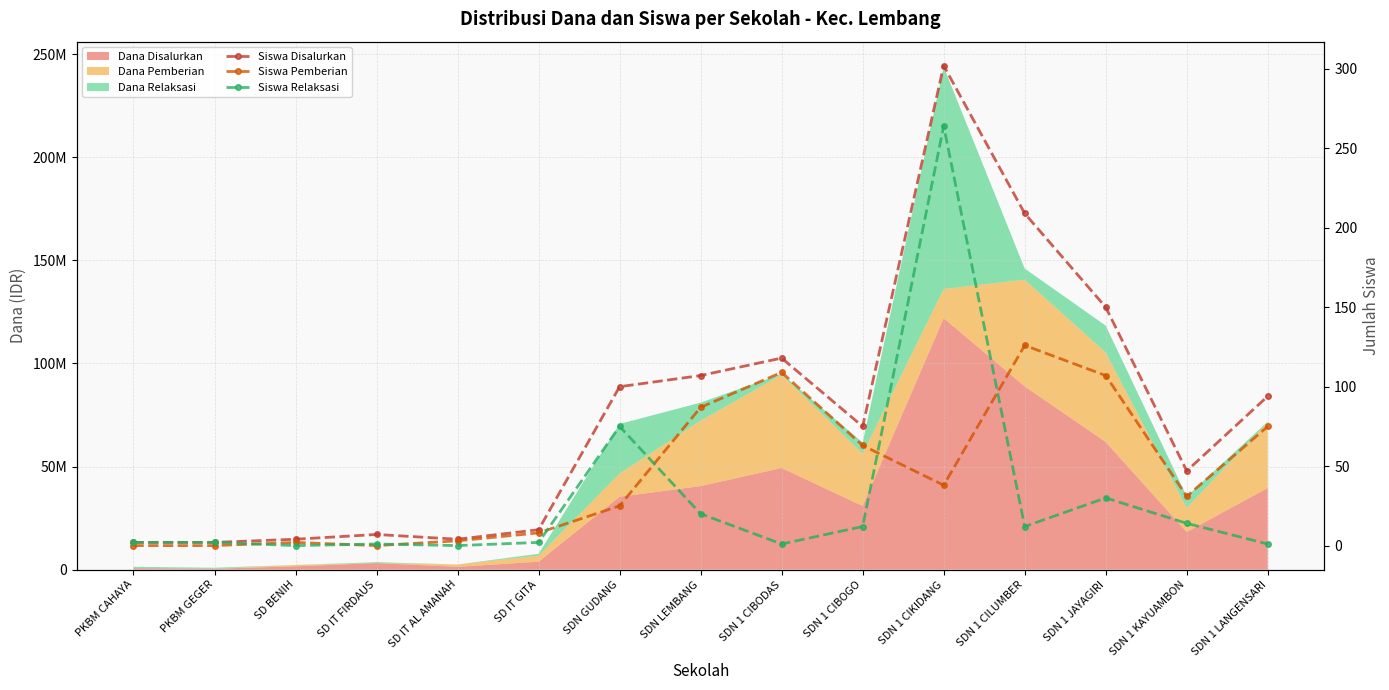

At which category does the chart reach its minimum across all series?

PKBM CAHAYA